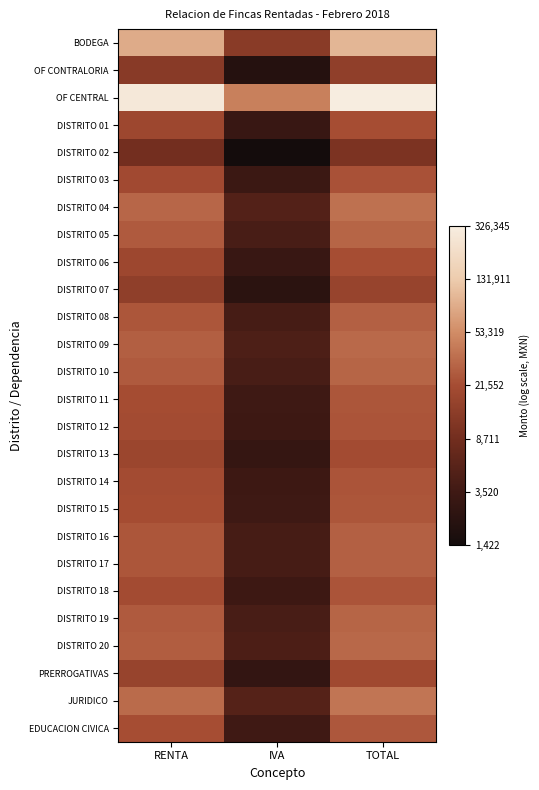

What is the greatest value displayed?

12.7